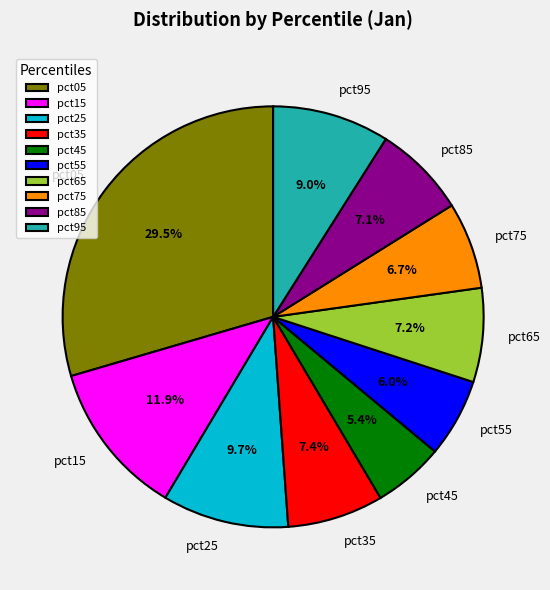

How much of the chart is everything except pct95?

91.0%